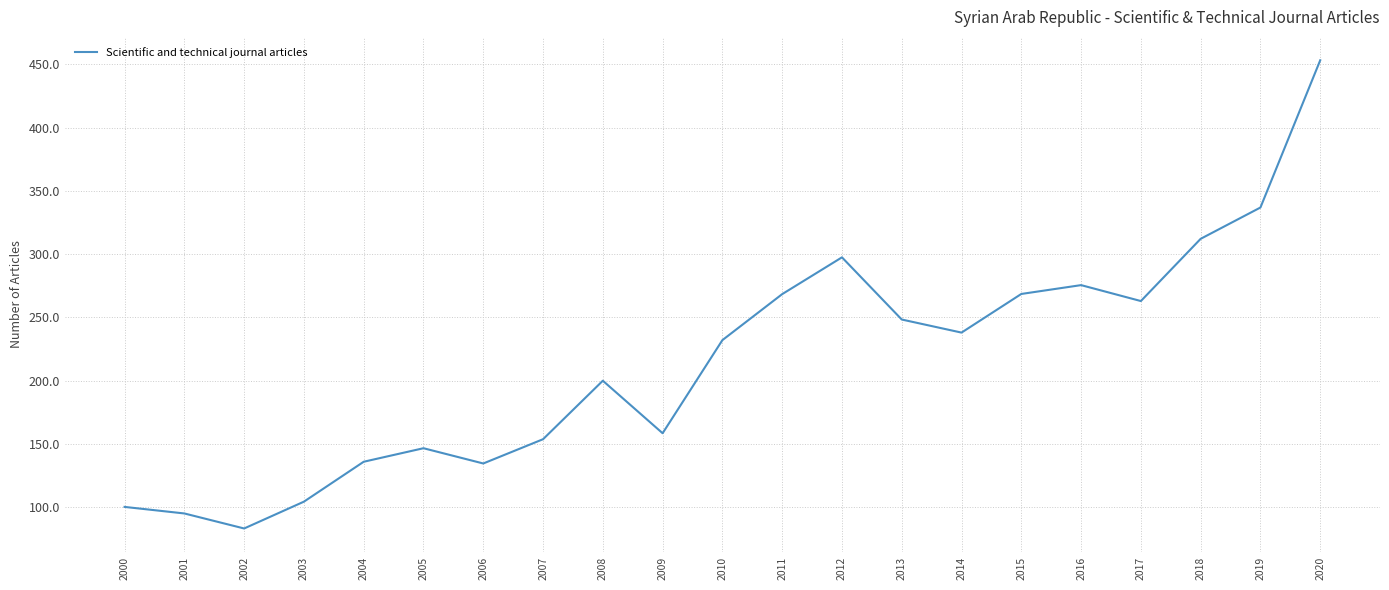

True or false: the data has more than 1 interior local peaks.

True